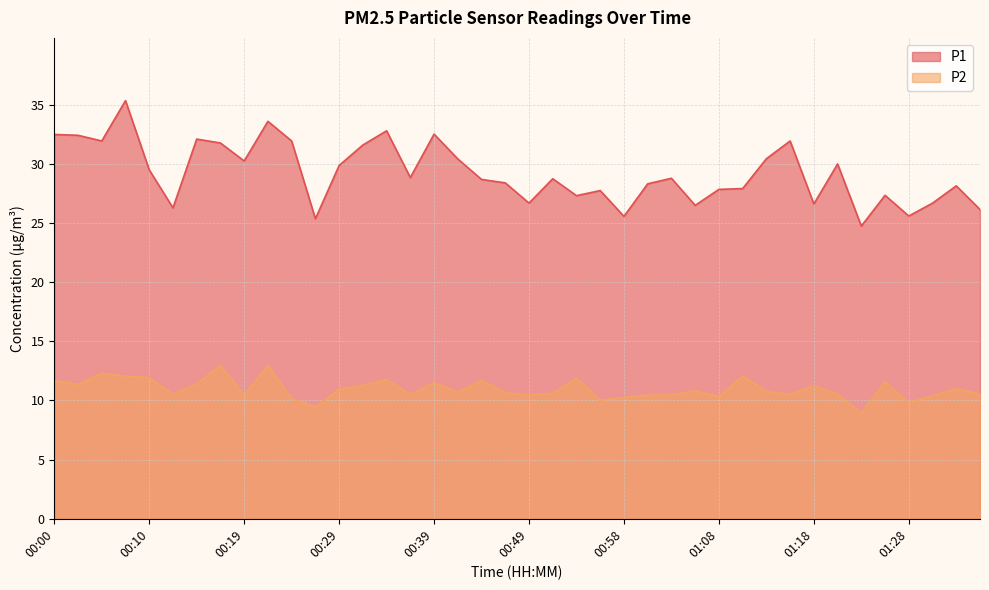

What is the average value of the P2 series?

11.0